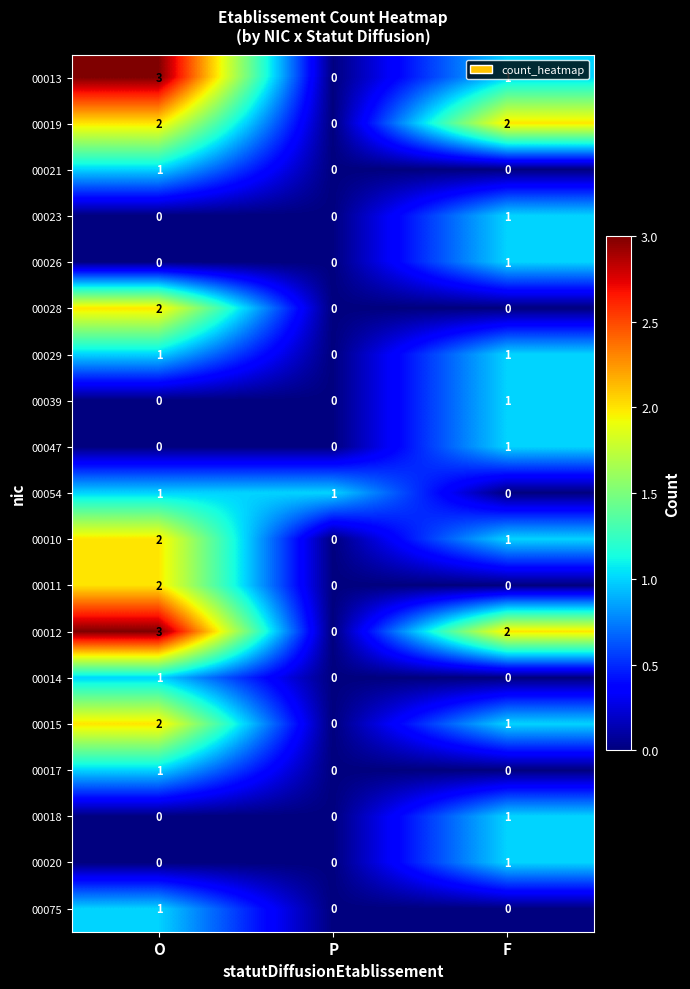

Count the number of categories in the chart.

3